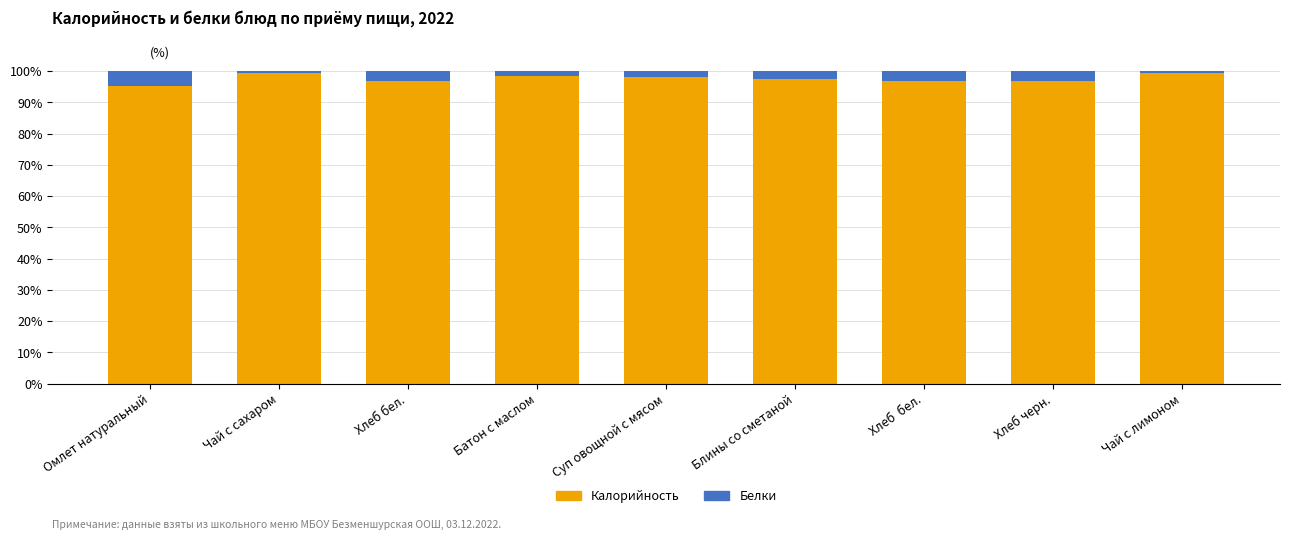

Does the chart contain any negative values?

No